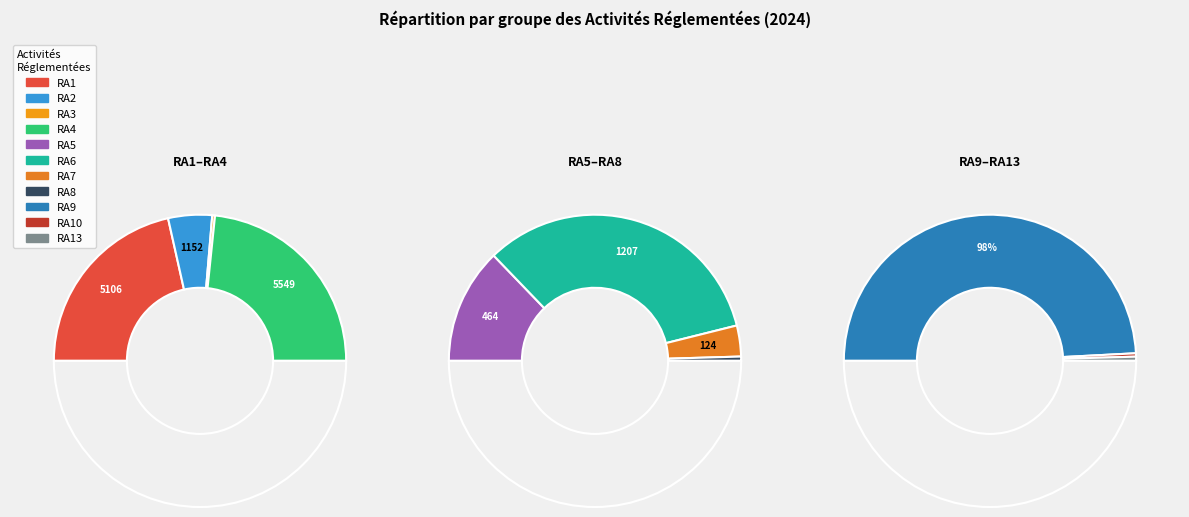

Is the sum of RA6 and RA7 greater than half?

No